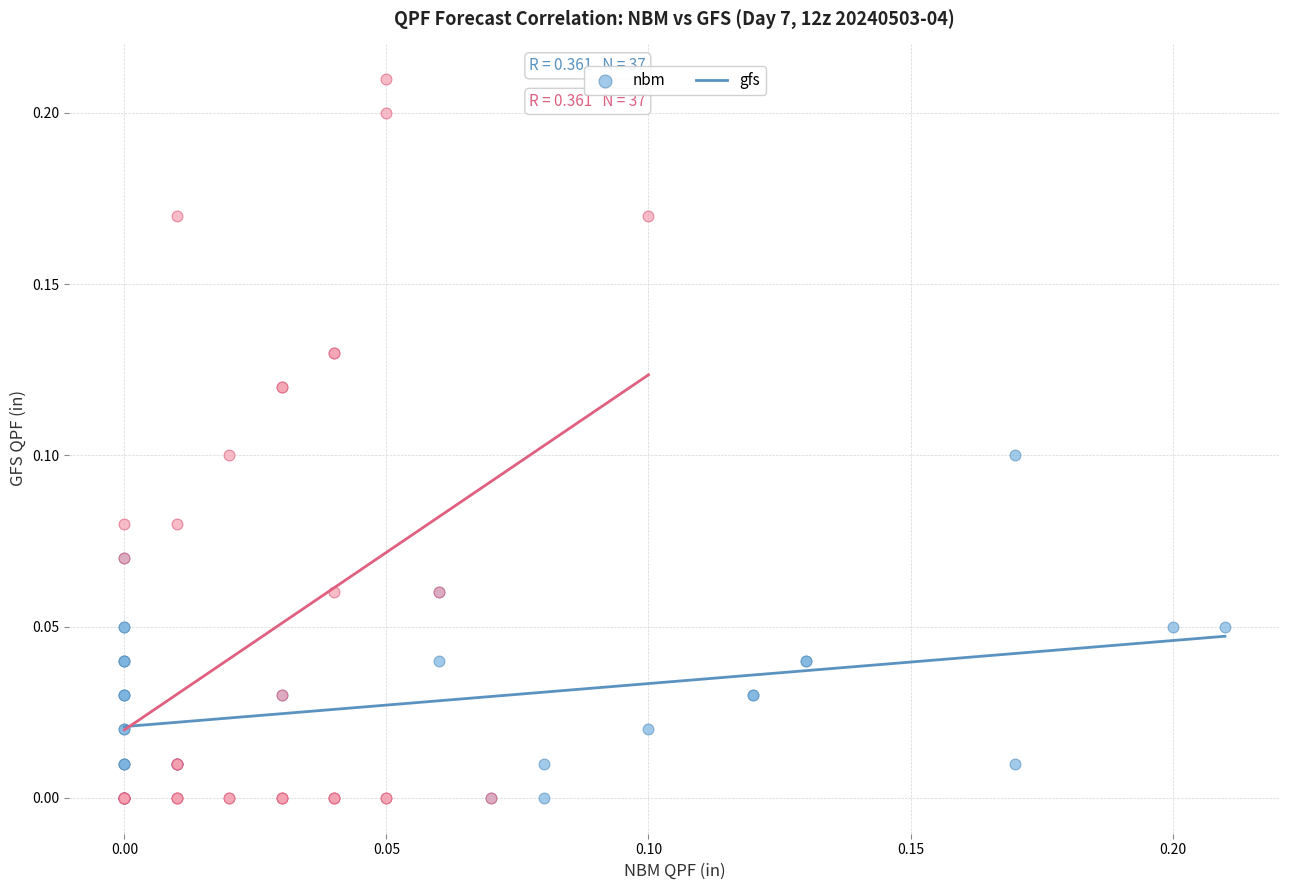

Which series reaches the maximum Y coordinate?

gfs